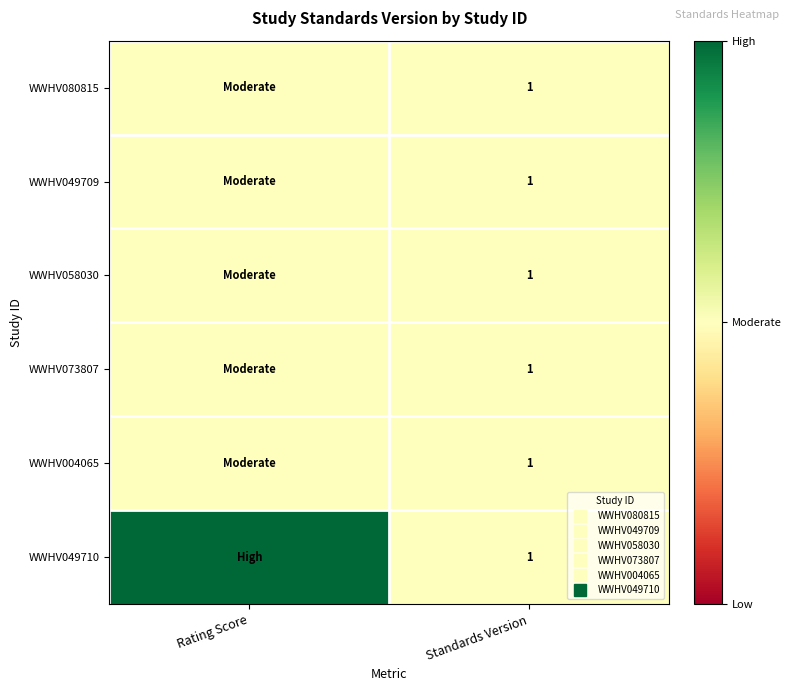

The value of WWHV058030 at Standards Version is 1. True or false?

True